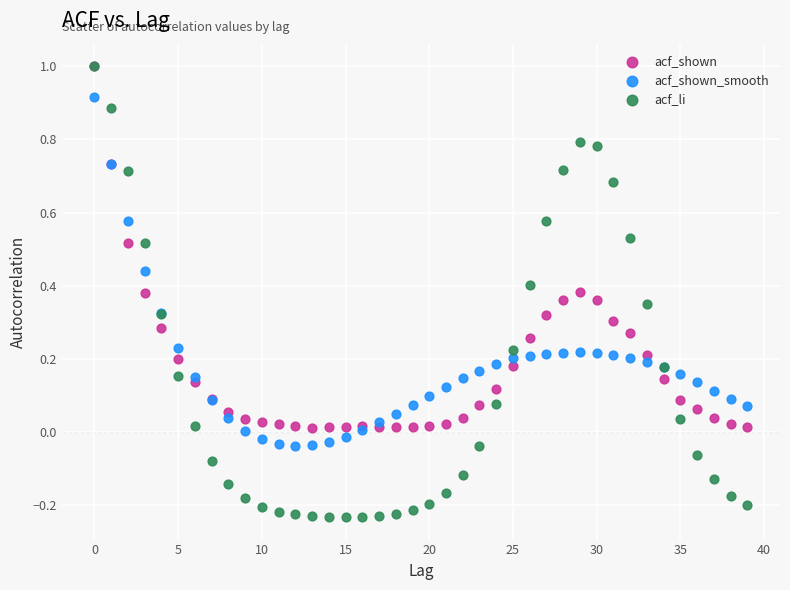

Which series contains the lowest Y value?

acf_li